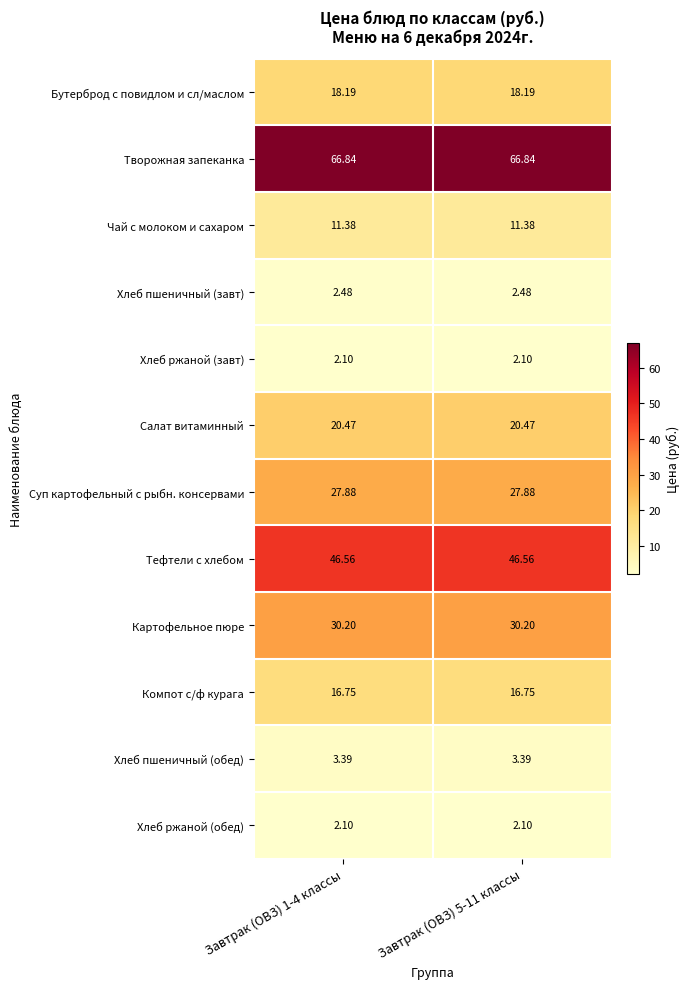

Is the value of Хлеб ржаной (завт) at Завтрак (ОВЗ) 1-4 классы greater than the value of Творожная запеканка at Завтрак (ОВЗ) 5-11 классы?

No